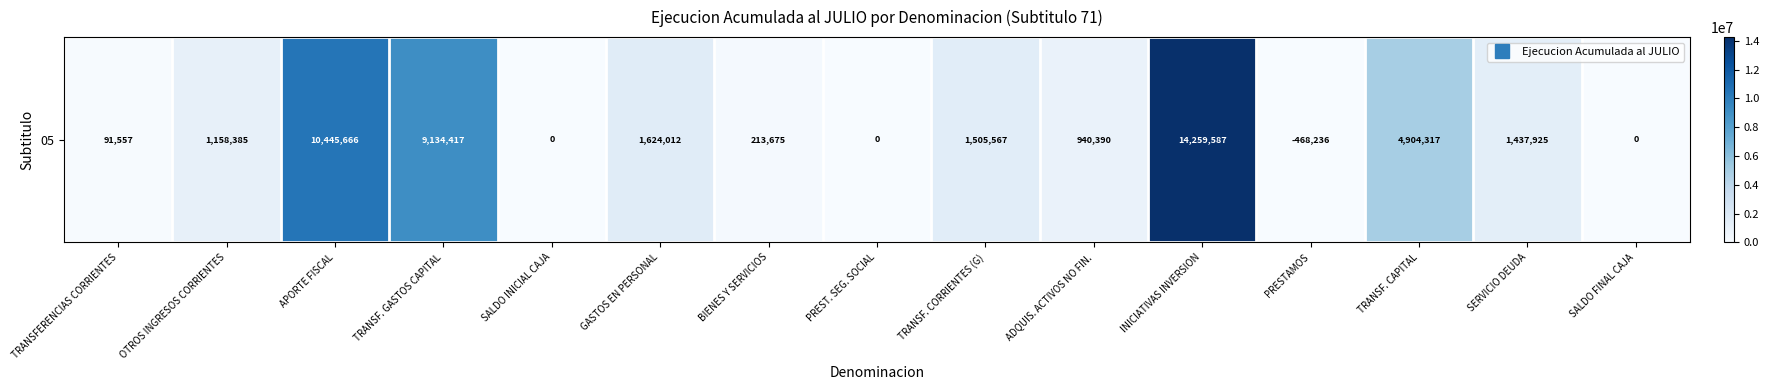

Reading left to right, extract all data points from this chart.

91557	1158385	10445666	9134417	0	1624012	213675	0	1505567	940390	14259587	-468236	4904317	1437925	0